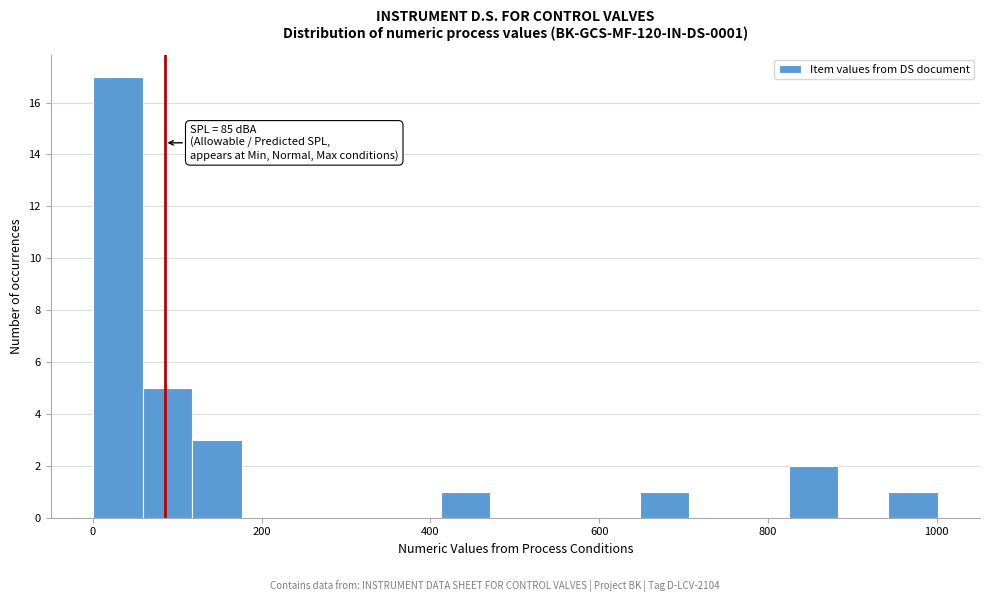

Read against the x-axis, roughly where is the centre of the tallest bar?

20